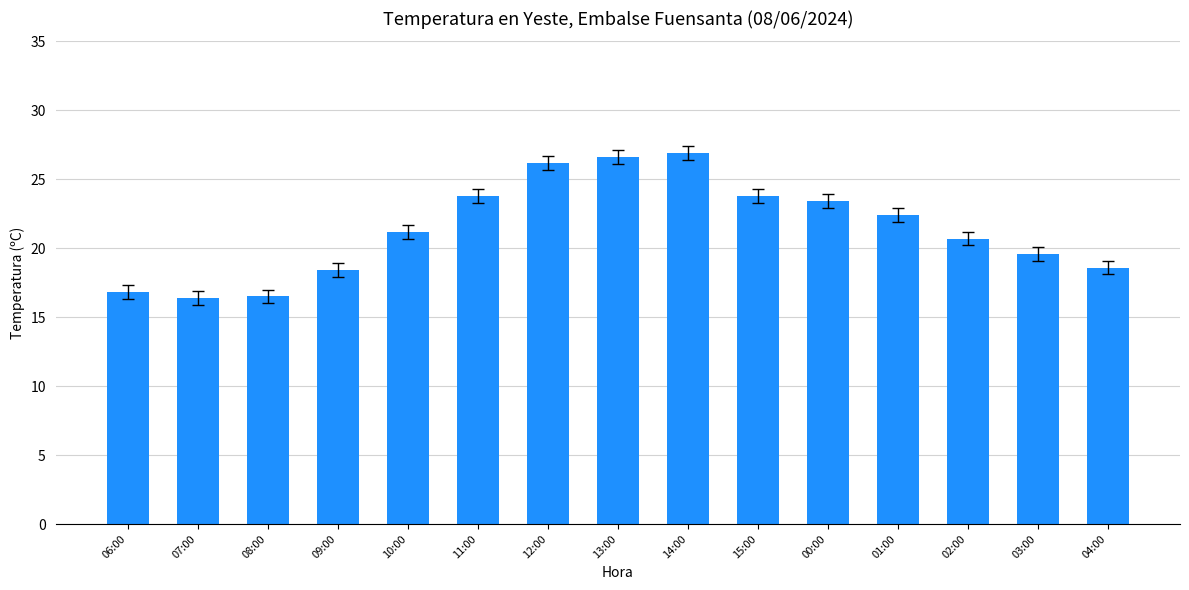

What is the smallest value displayed?

16.4